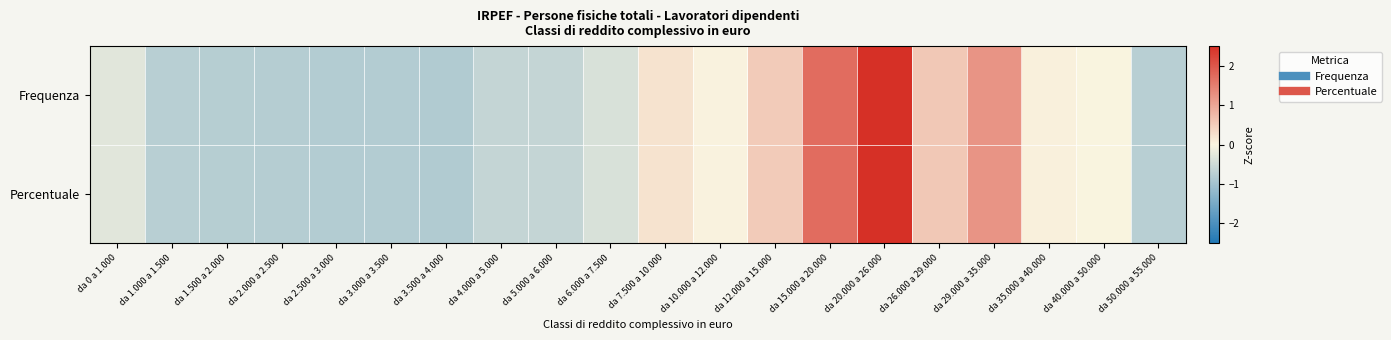

Reading left to right, what are all the values shown in this chart?

Frequenza: da 0 a 1.000=-0.3	da 1.000 a 1.500=-0.7	da 1.500 a 2.000=-0.8	da 2.000 a 2.500=-0.8	da 2.500 a 3.000=-0.8	da 3.000 a 3.500=-0.8	da 3.500 a 4.000=-0.8	da 4.000 a 5.000=-0.6	da 5.000 a 6.000=-0.6	da 6.000 a 7.500=-0.4	da 7.500 a 10.000=0.2	da 10.000 a 12.000=0.0	da 12.000 a 15.000=0.5	da 15.000 a 20.000=1.7	da 20.000 a 26.000=3.1	da 26.000 a 29.000=0.6	da 29.000 a 35.000=1.2	da 35.000 a 40.000=0.0	da 40.000 a 50.000=0.0	da 50.000 a 55.000=-0.8
Percentuale: da 0 a 1.000=-0.3	da 1.000 a 1.500=-0.7	da 1.500 a 2.000=-0.8	da 2.000 a 2.500=-0.8	da 2.500 a 3.000=-0.8	da 3.000 a 3.500=-0.8	da 3.500 a 4.000=-0.8	da 4.000 a 5.000=-0.6	da 5.000 a 6.000=-0.6	da 6.000 a 7.500=-0.4	da 7.500 a 10.000=0.2	da 10.000 a 12.000=0.0	da 12.000 a 15.000=0.5	da 15.000 a 20.000=1.7	da 20.000 a 26.000=3.1	da 26.000 a 29.000=0.6	da 29.000 a 35.000=1.2	da 35.000 a 40.000=0.0	da 40.000 a 50.000=0.0	da 50.000 a 55.000=-0.8